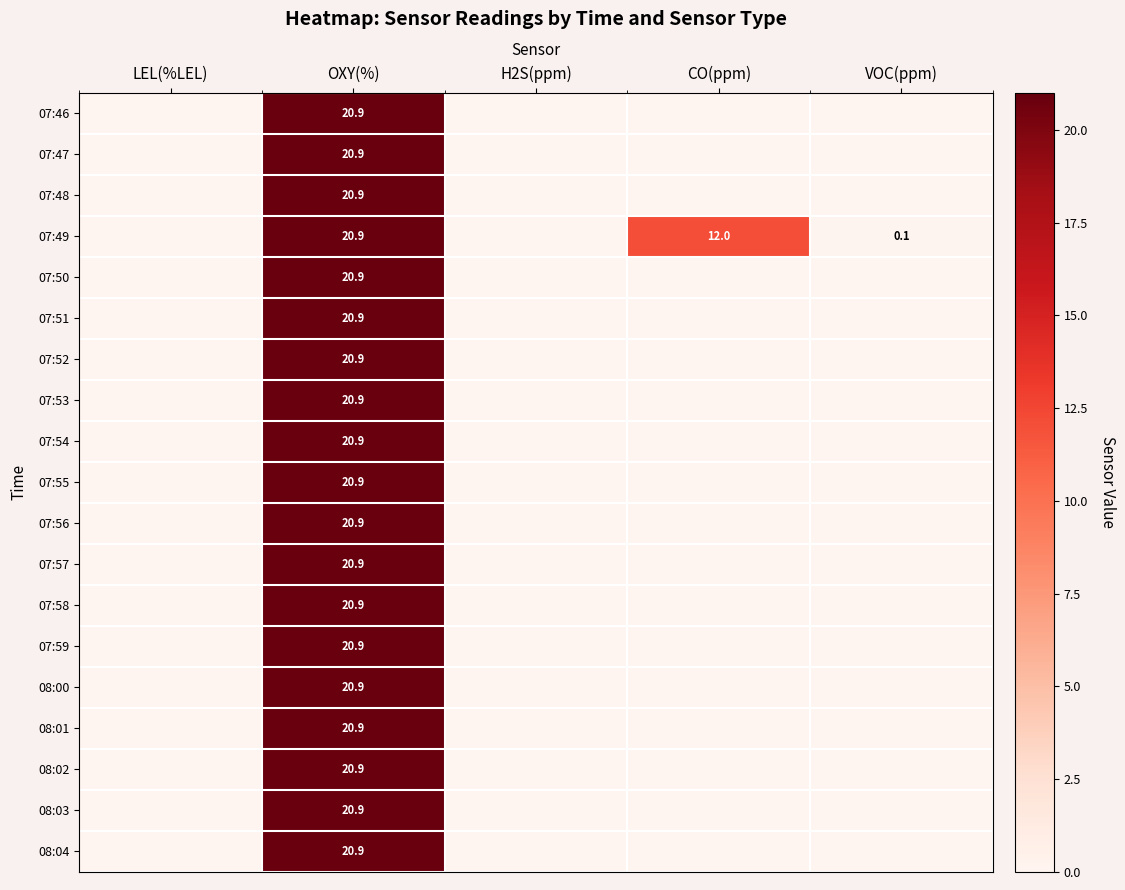

The value of 07:49 at VOC(ppm) is 0.1. True or false?

True